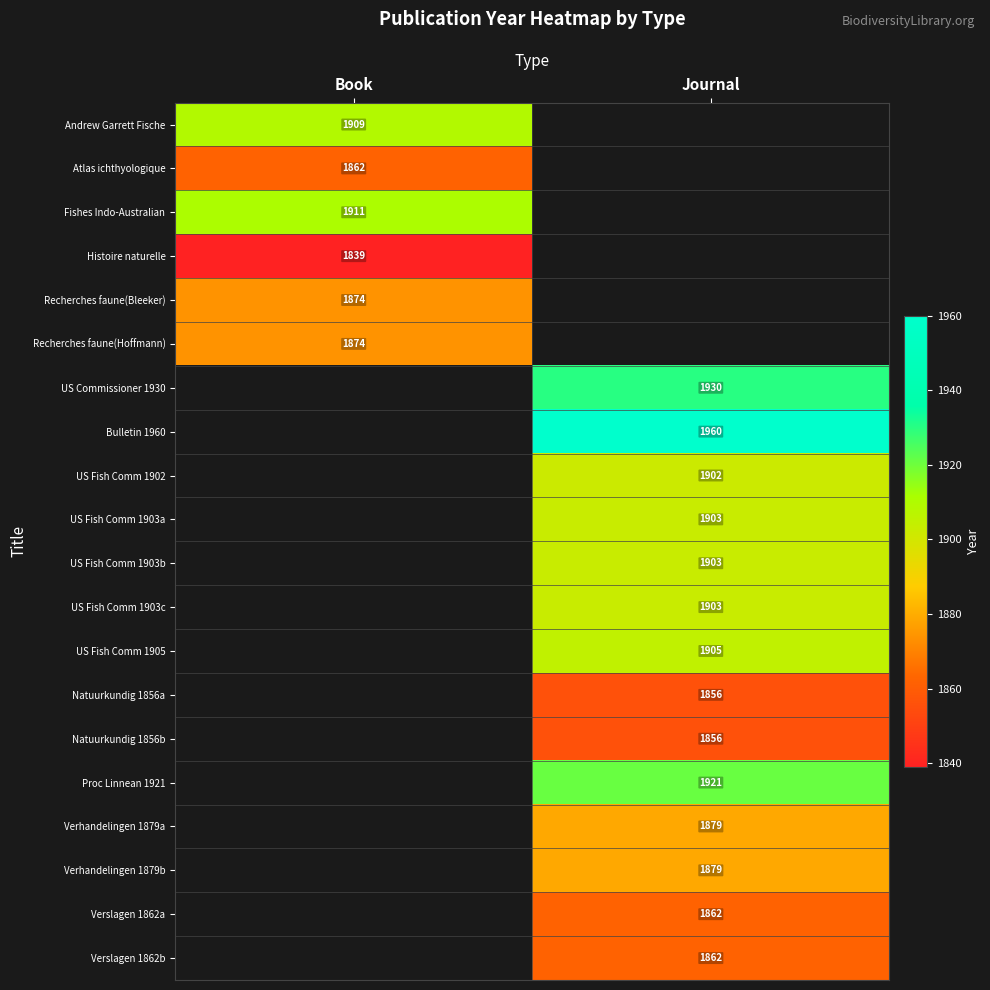

Is it true that Andrew Garrett Fische equals 1909 at Book?

True